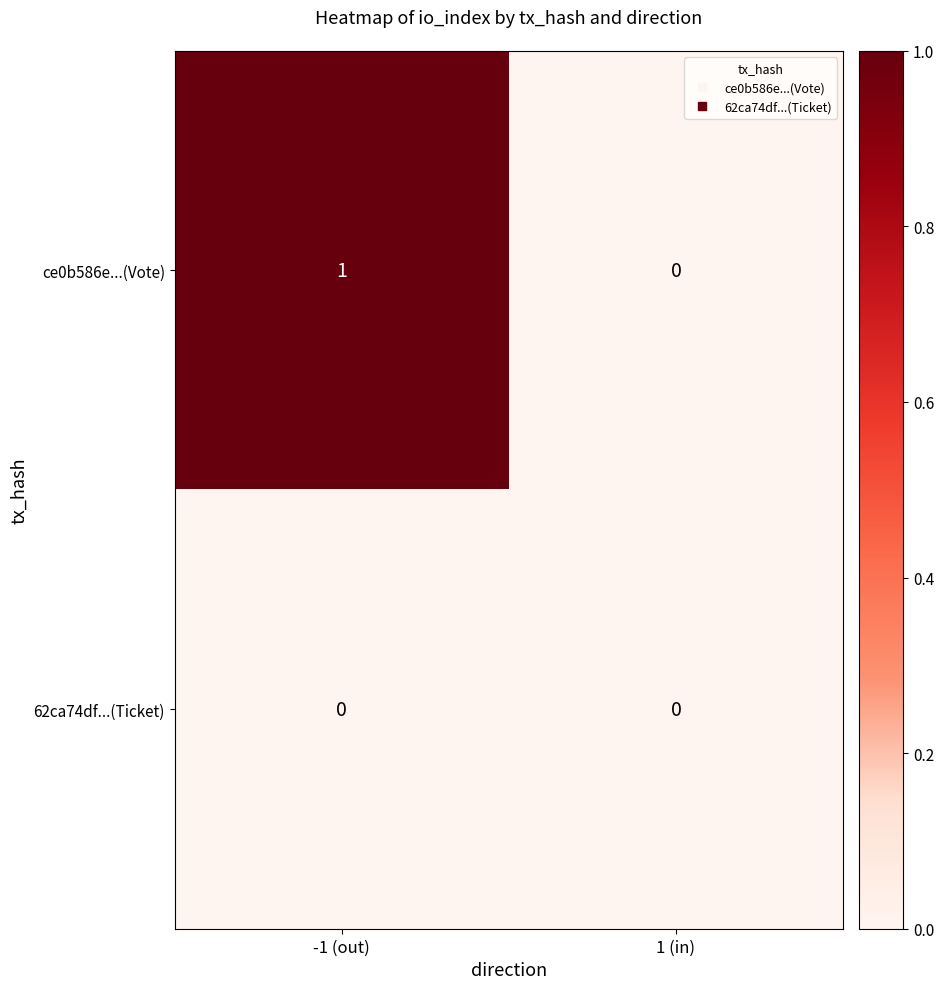

At which label is ce0b586e...(Vote) closest to 0?

1 (in)